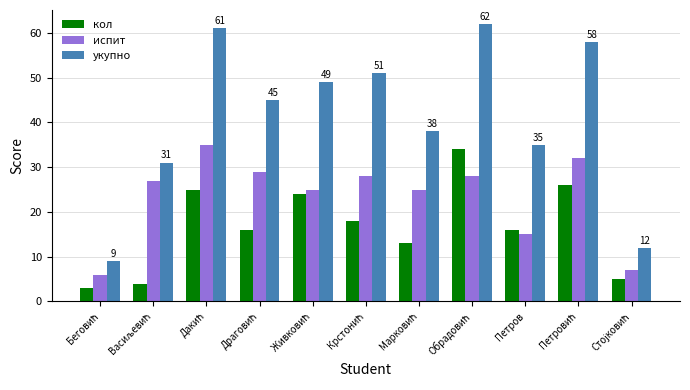

Does the chart contain stacked bars?

No